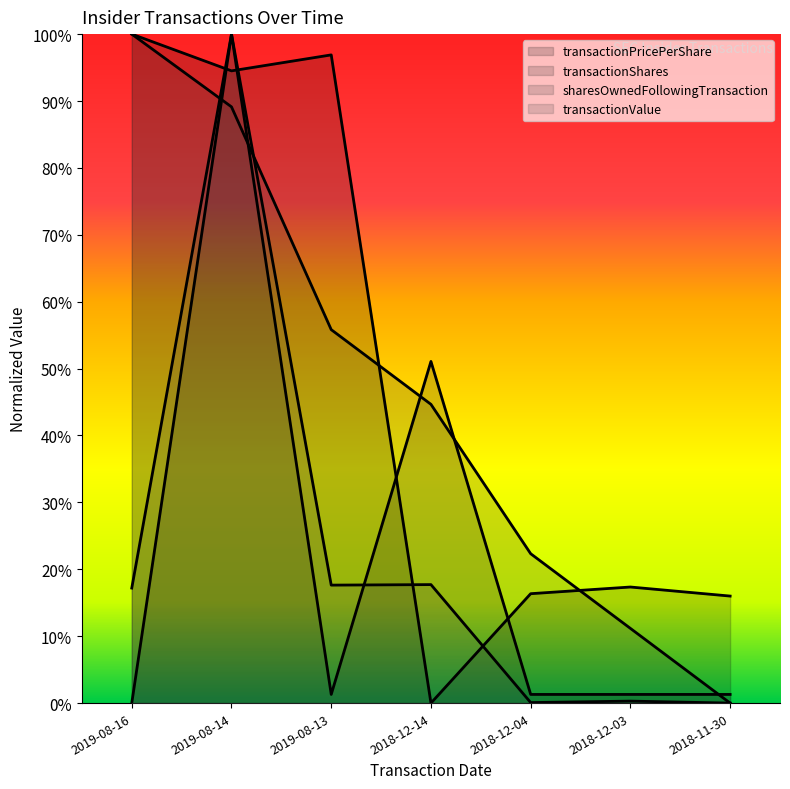

Which series has the widest spread of values?

transactionPricePerShare